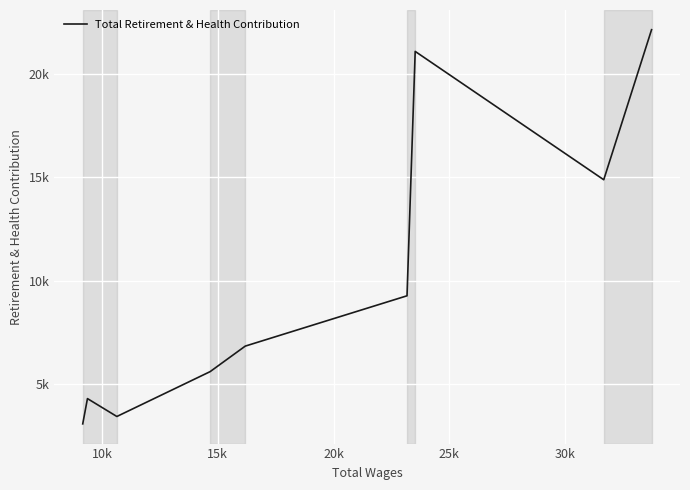

What is the value of the 3rd point from the left?

3427